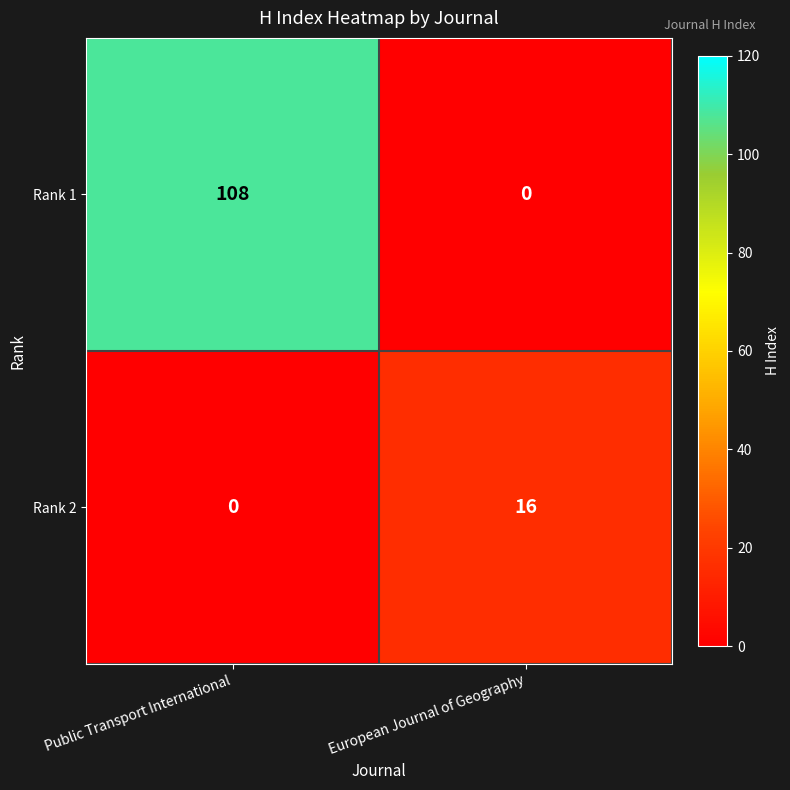

Which series has the largest range (max minus min)?

Rank 1